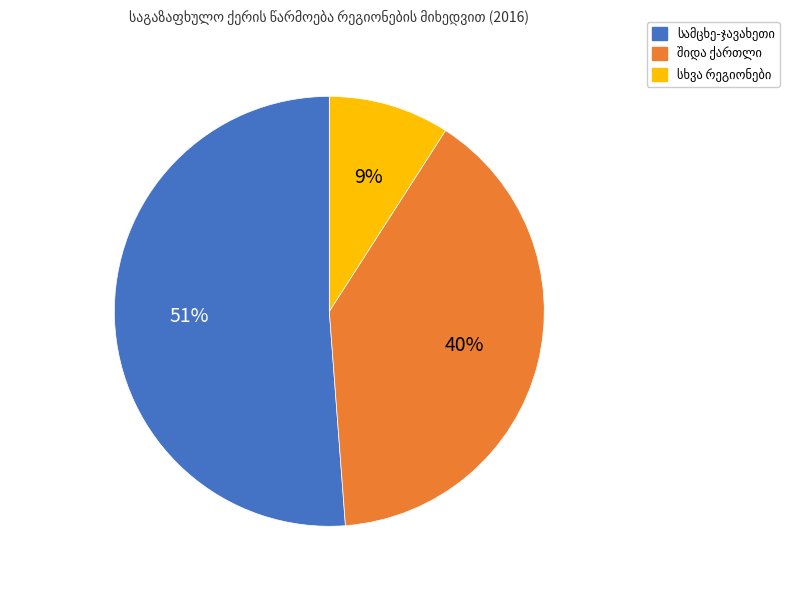

Is there a majority slice in this chart?

Yes